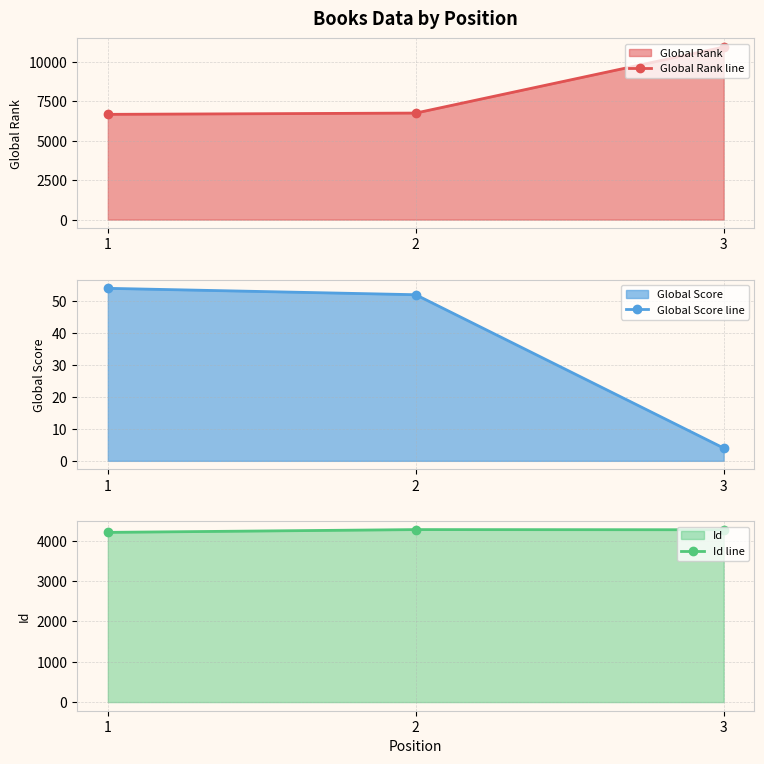

What is the lowest value of the Global Rank line series?

6667